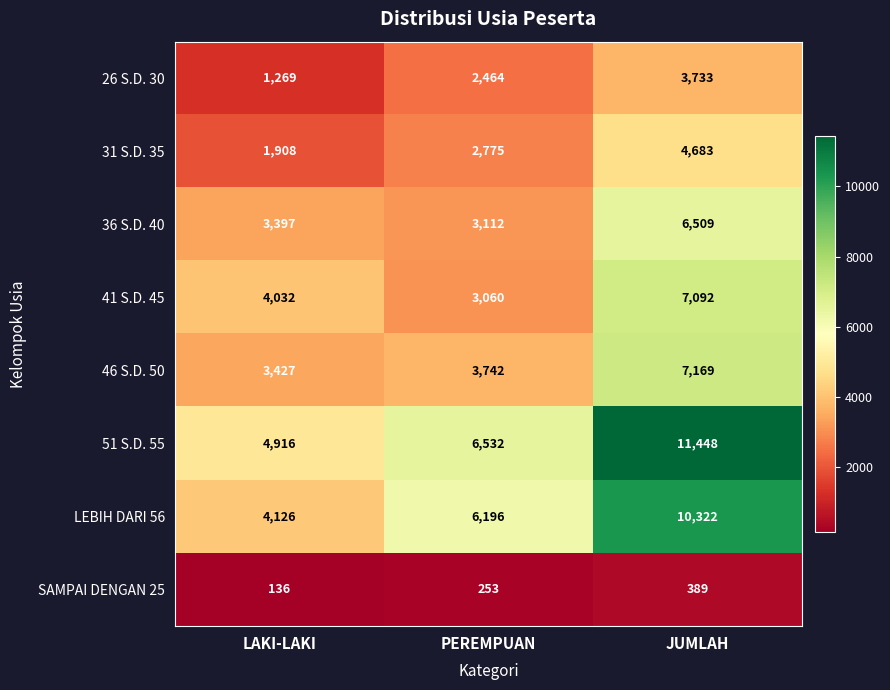

Which label corresponds to the smallest value in the chart?

LAKI-LAKI